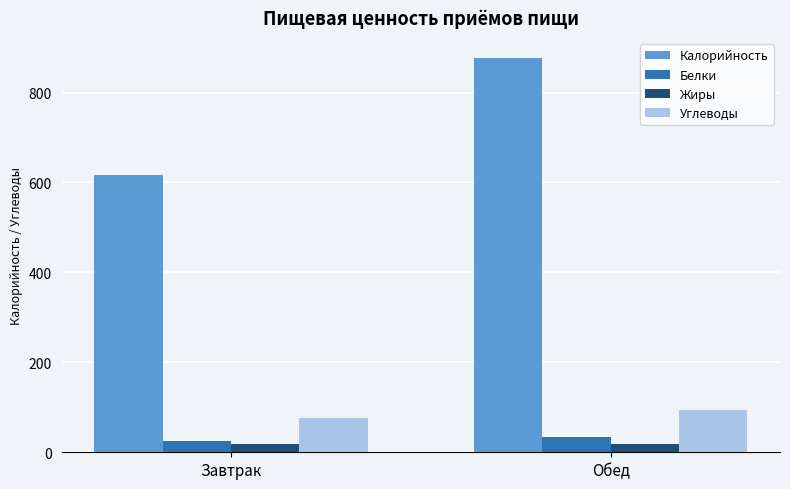

How many bars are there in total?

8